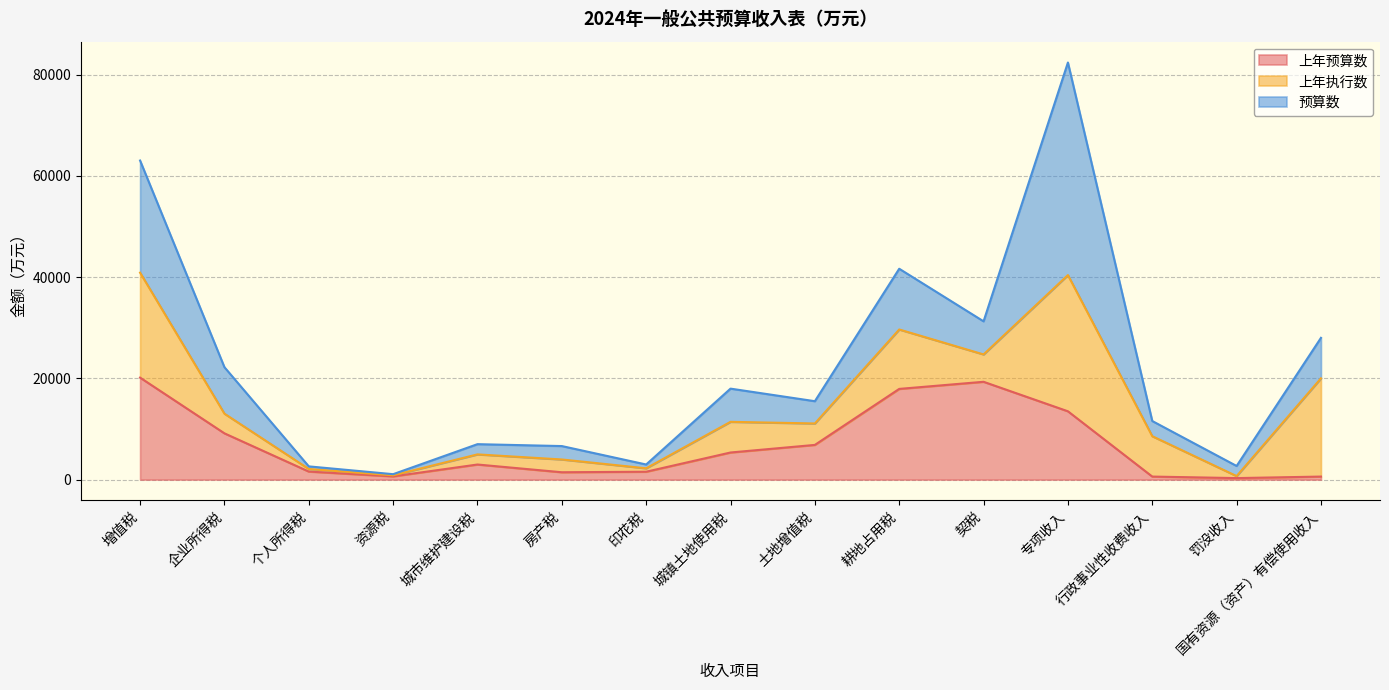

Reading right to left, list all the values displayed in this chart.

上年预算数: 国有资源（资产）有偿使用收入=600	罚没收入=300	行政事业性收费收入=600	专项收入=13500	契税=19329	耕地占用税=17923	土地增值税=6857	城镇土地使用税=5357	印花税=1558	房产税=1454	城市维护建设税=2983	资源税=642	个人所得税=1591	企业所得税=9145	增值税=20154
上年执行数: 国有资源（资产）有偿使用收入=19411	罚没收入=395	行政事业性收费收入=7978	专项收入=26913	契税=5406	耕地占用税=11741	土地增值税=4237	城镇土地使用税=6060	印花税=678	房产税=2525	城市维护建设税=2002	资源税=211	个人所得税=509	企业所得税=3887	增值税=20739
预算数: 国有资源（资产）有偿使用收入=8000	罚没收入=2000	行政事业性收费收入=3000	专项收入=42000	契税=6540	耕地占用税=12000	土地增值税=4400	城镇土地使用税=6560	印花税=750	房产税=2650	城市维护建设税=2020	资源税=220	个人所得税=515	企业所得税=9183	增值税=22154